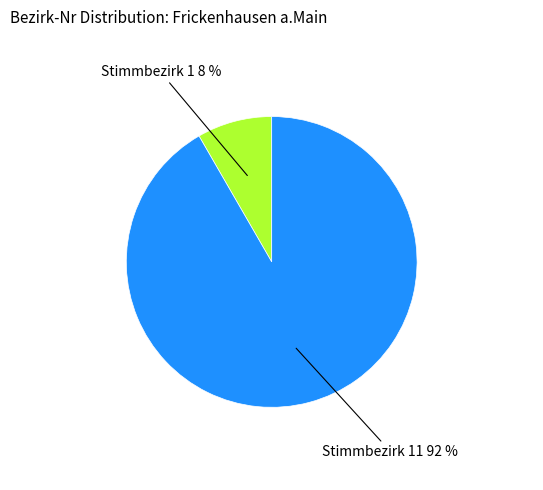

Which category has the biggest portion of the pie?

Stimmbezirk 11